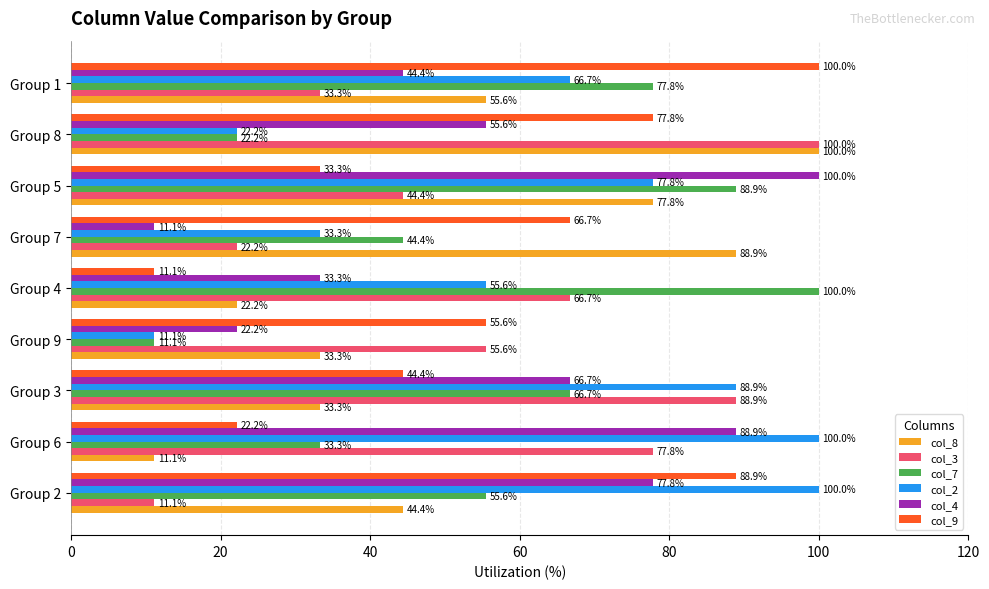

Which series has the largest total across all categories?

col_2